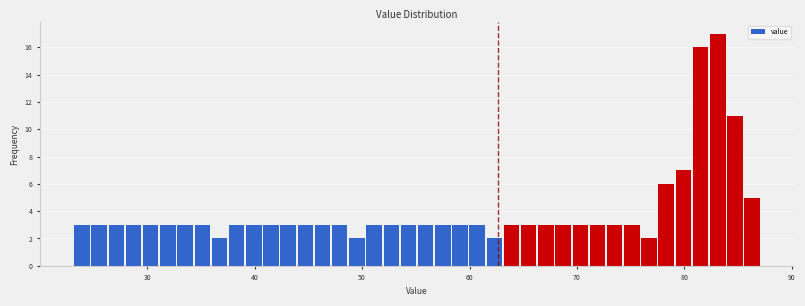

Read against the x-axis, roughly where is the centre of the tallest bar?

83